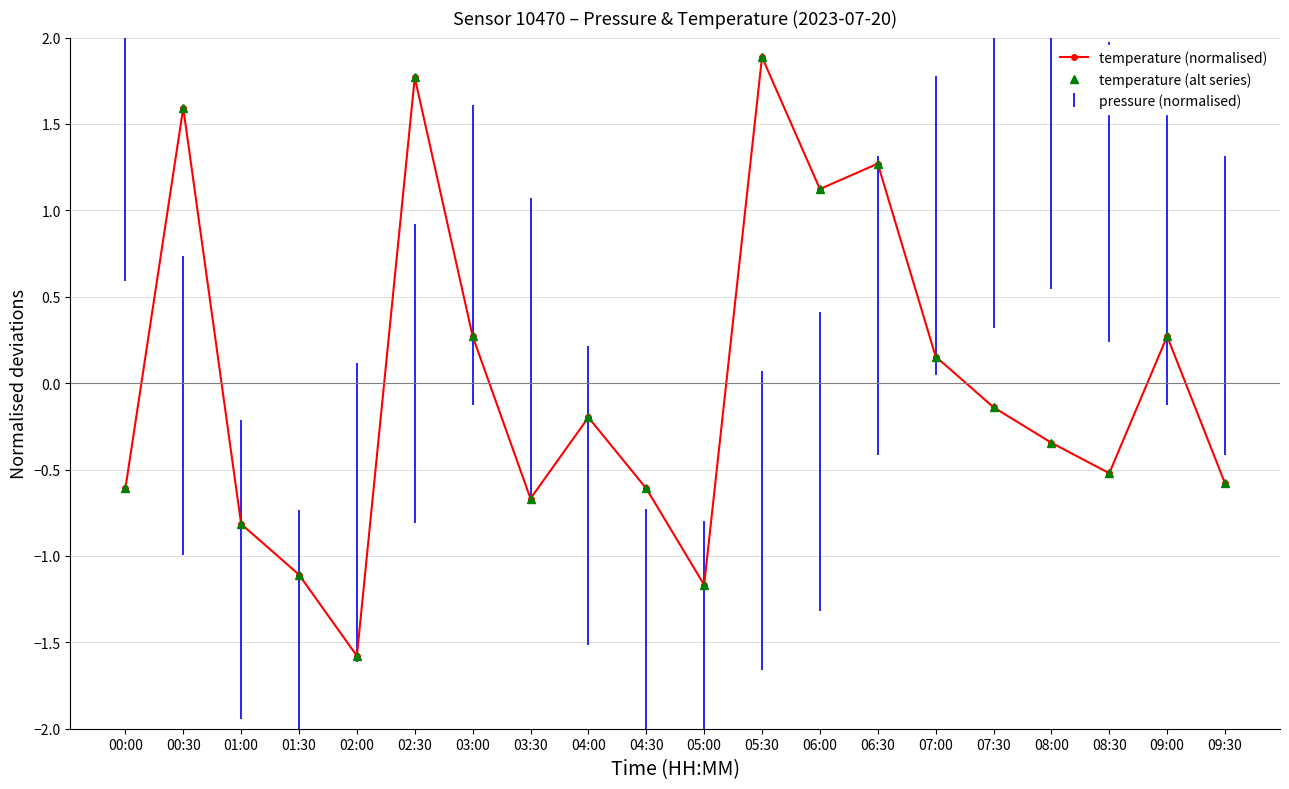

How many lines are shown in the chart?

2